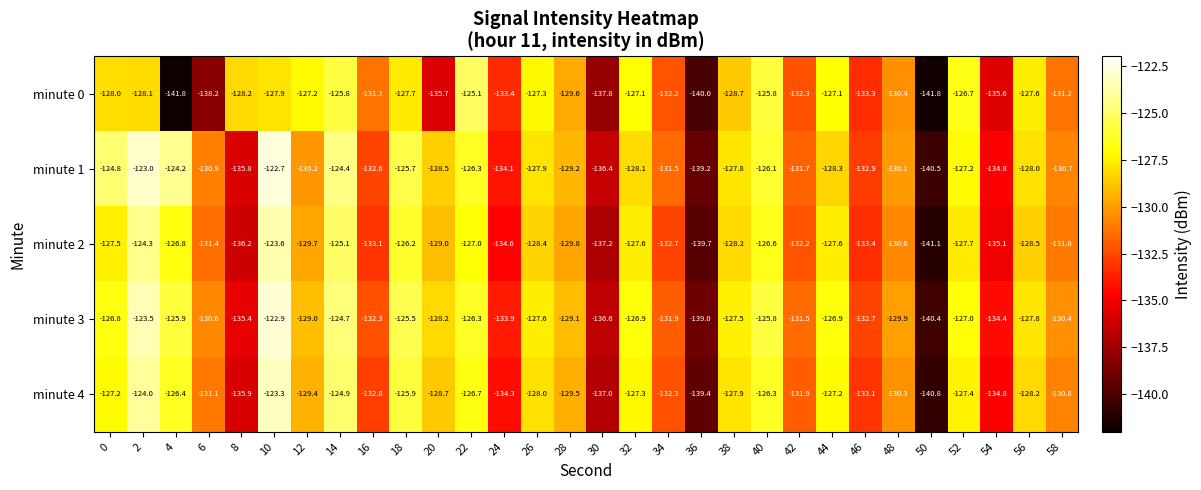

At 4, list the series in order from smallest to largest.

minute 0, minute 2, minute 4, minute 3, minute 1